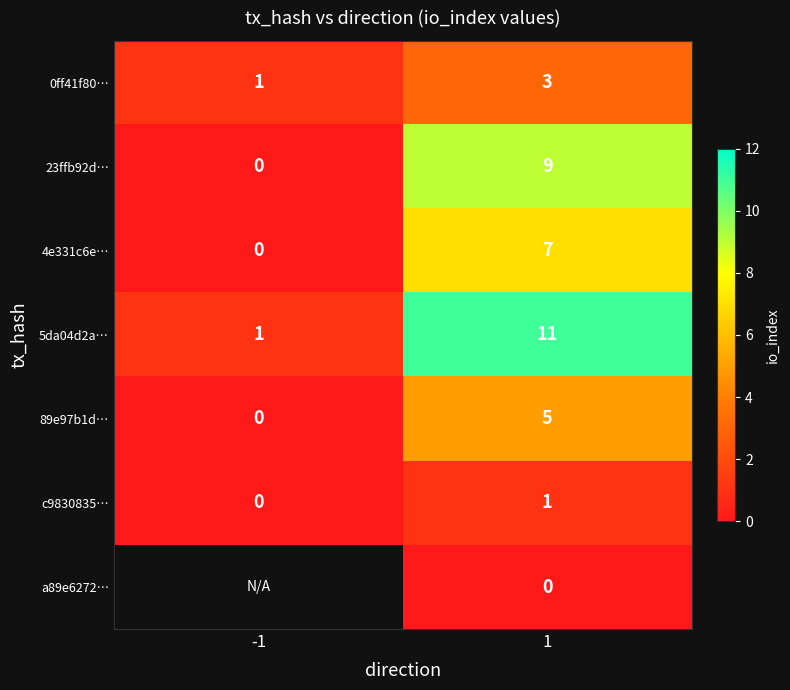

What is the difference between the 5da04d2a… values at 1 and -1?

10